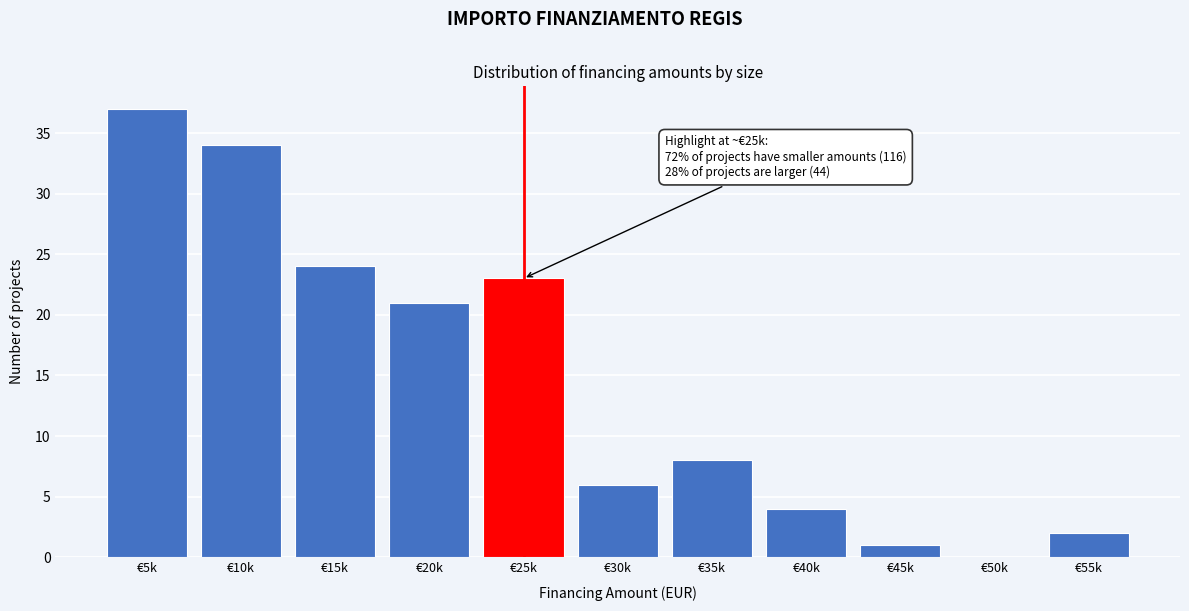

Reading left to right, transcribe all the data shown in this chart.

€5k=37	€10k=34	€15k=24	€20k=21	€25k=23	€30k=6	€35k=8	€40k=4	€45k=1	€50k=0	€55k=2